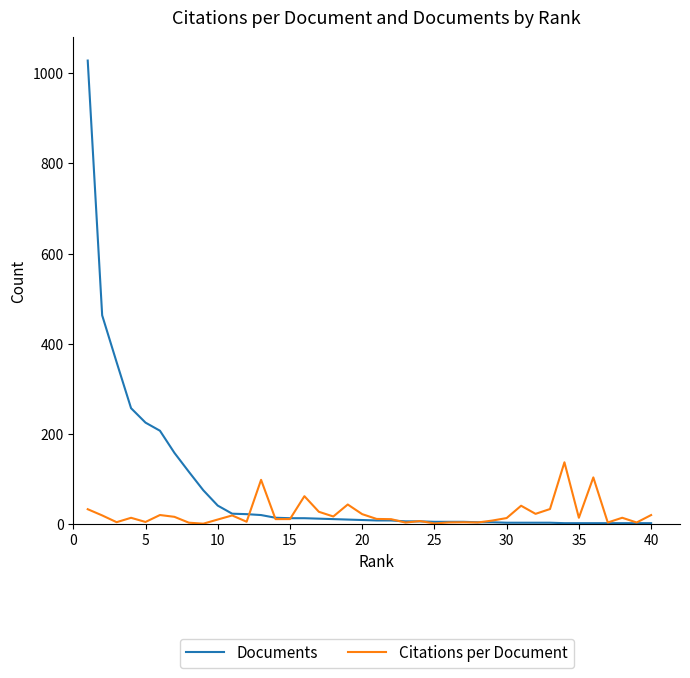

What is the greatest value displayed?

1028.0